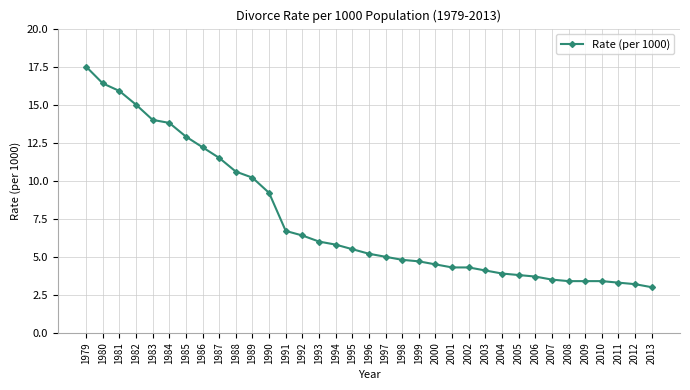

What is the difference between the maximum and second lowest values?

14.3